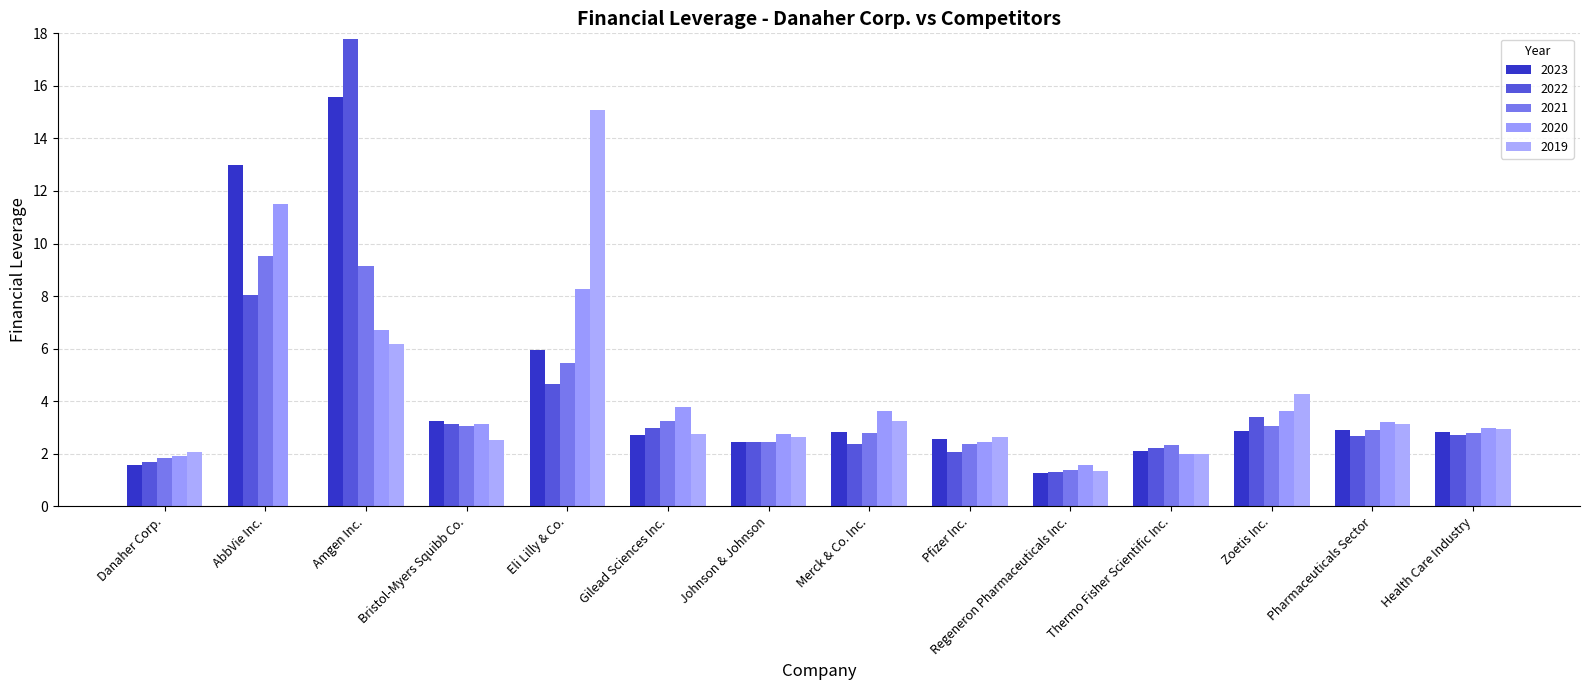

What are all the series names shown in the legend?

2023, 2022, 2021, 2020, 2019